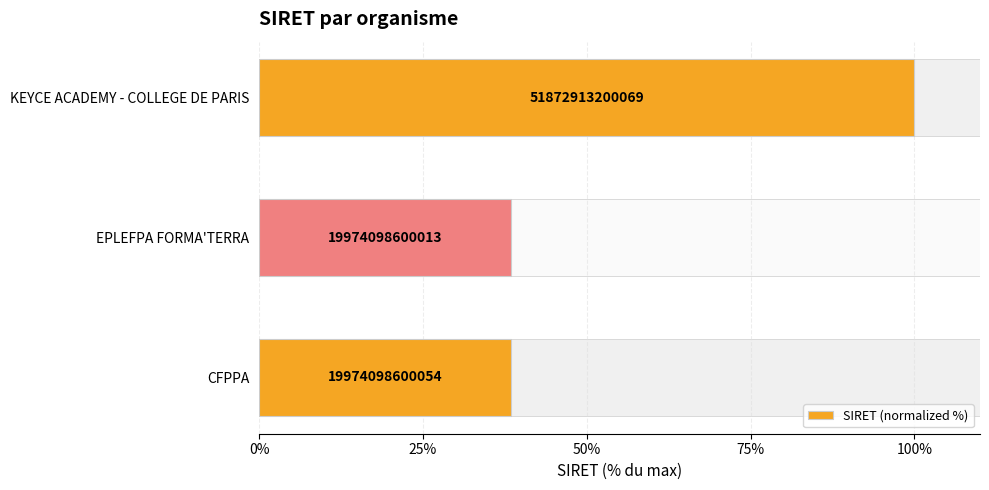

Between CFPPA and KEYCE ACADEMY - COLLEGE DE PARIS, which is larger?

KEYCE ACADEMY - COLLEGE DE PARIS